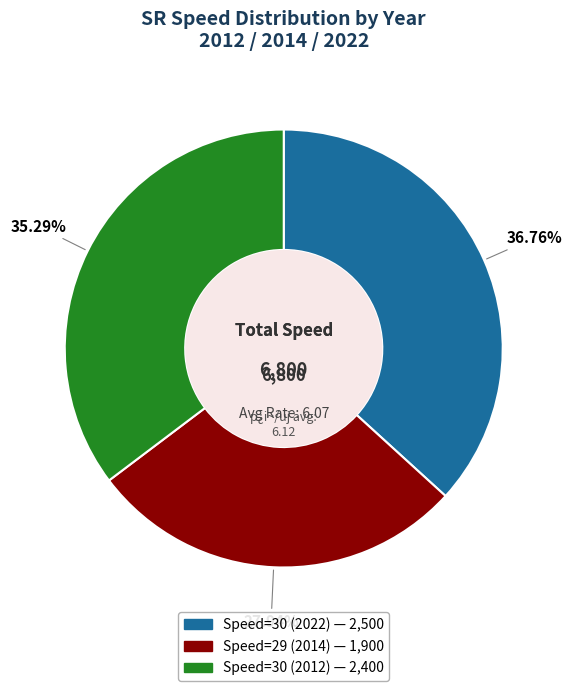

Does any single category account for the majority?

No